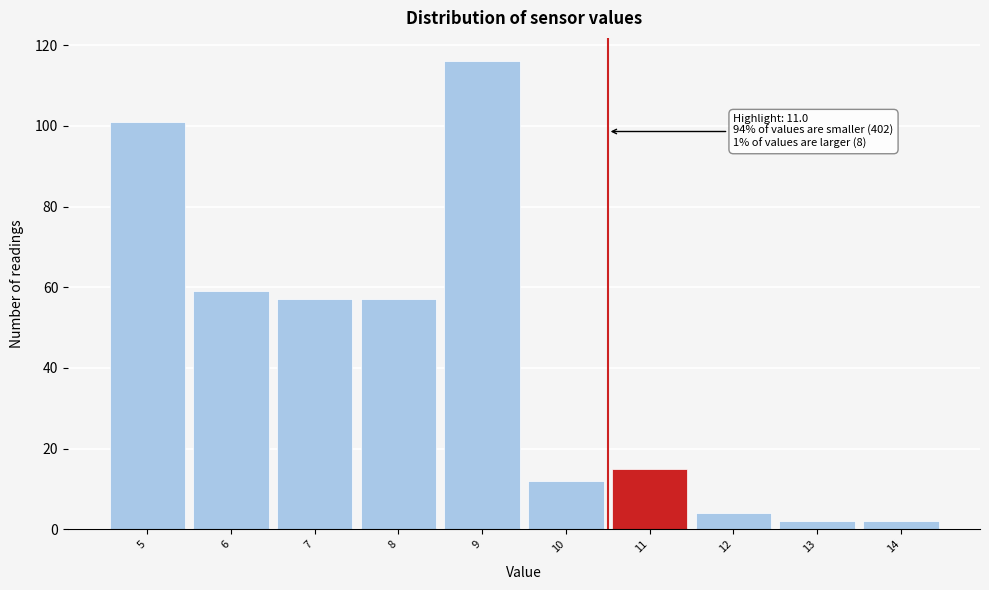

Reading left to right, list all the values displayed in this chart.

101	59	57	57	116	12	15	4	2	2